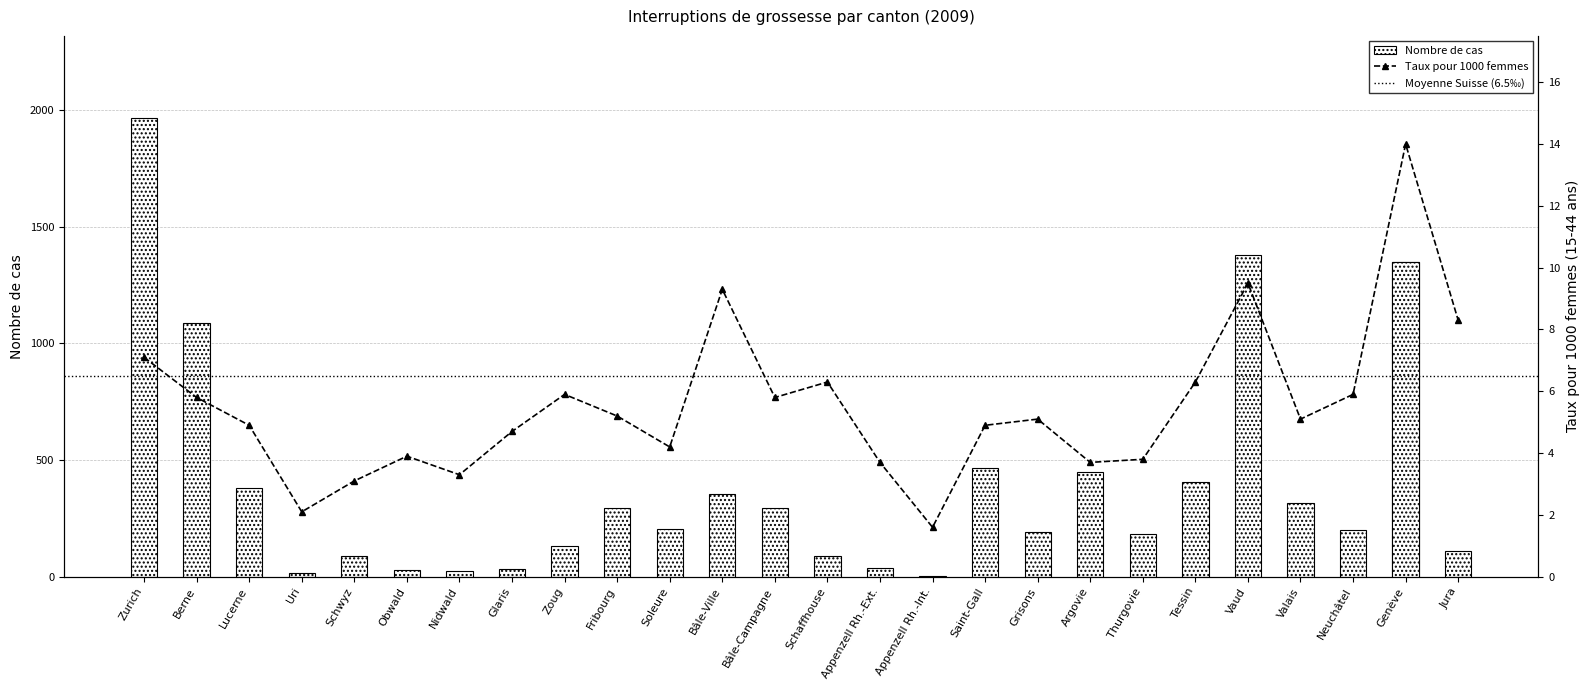

At Bâle-Ville, list the series in order from smallest to largest.

Taux pour 1000 femmes, Nombre de cas